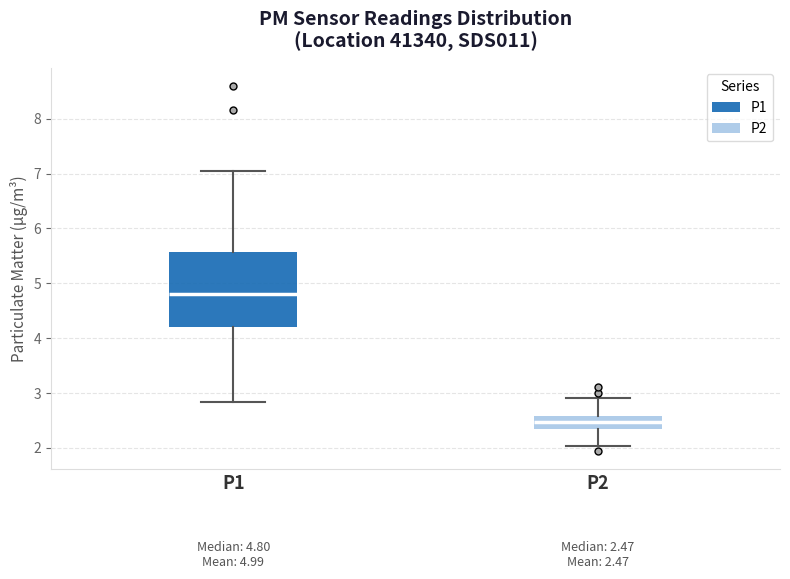

Which box has the highest median line?

P1